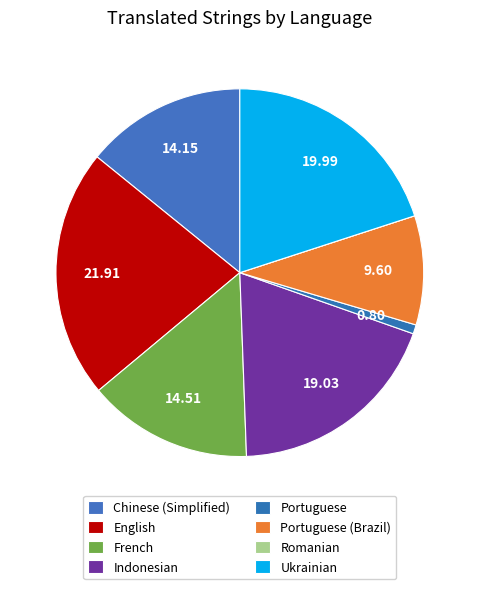

What portion of the pie excludes Romanian?

100.0%